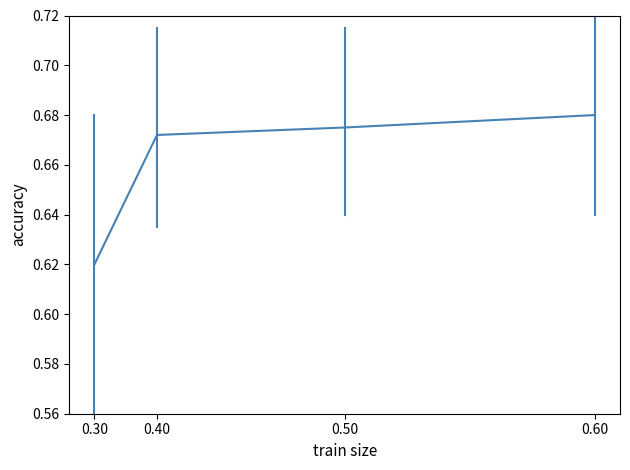

At which label is the value closest to 0?

0.30